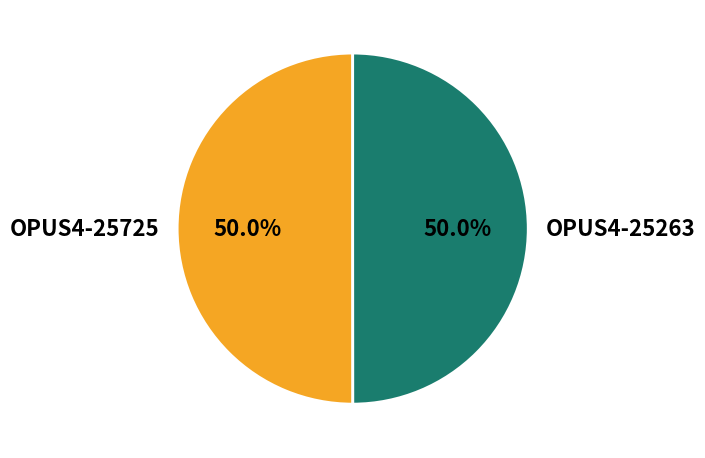

What is the ratio of the value at OPUS4-25263 to the value at OPUS4-25725?

1.0